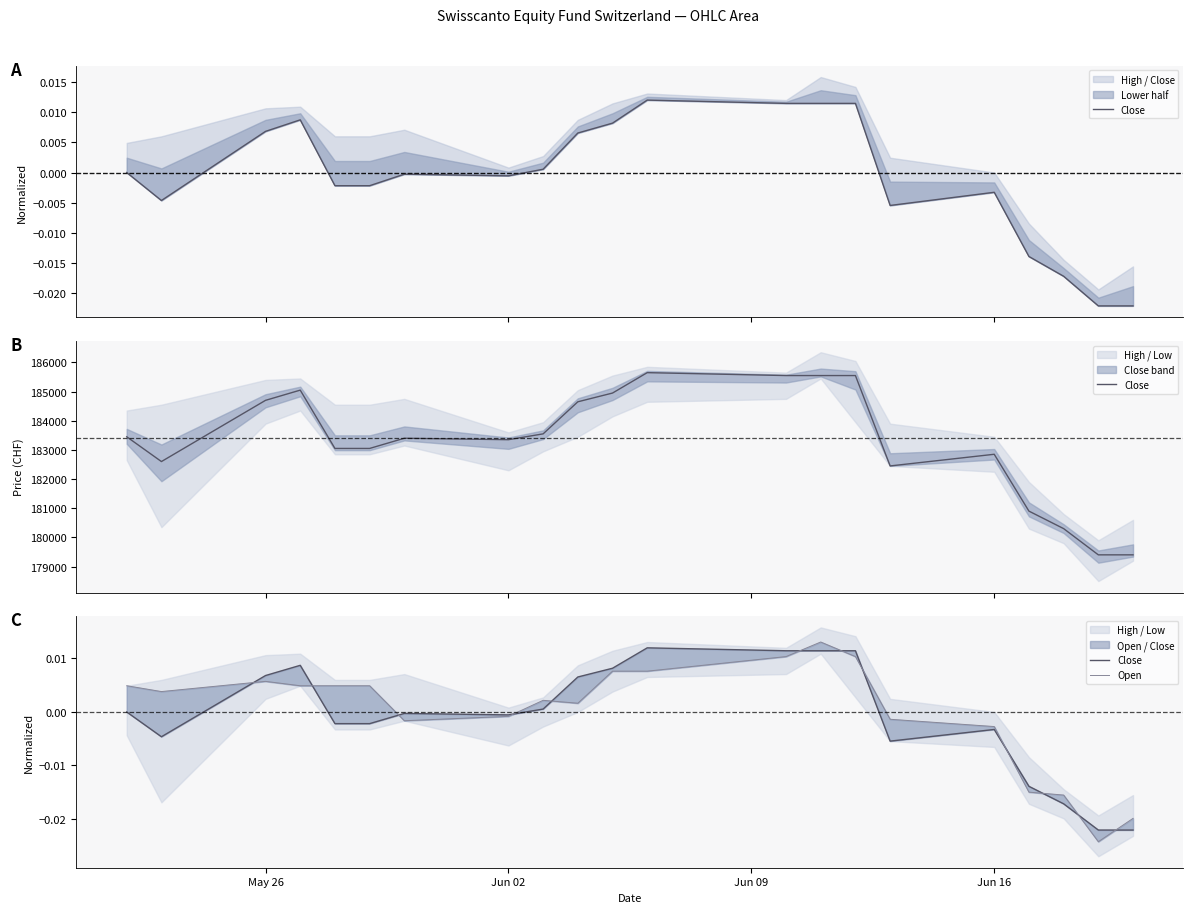

Does the chart have visible grid lines?

No